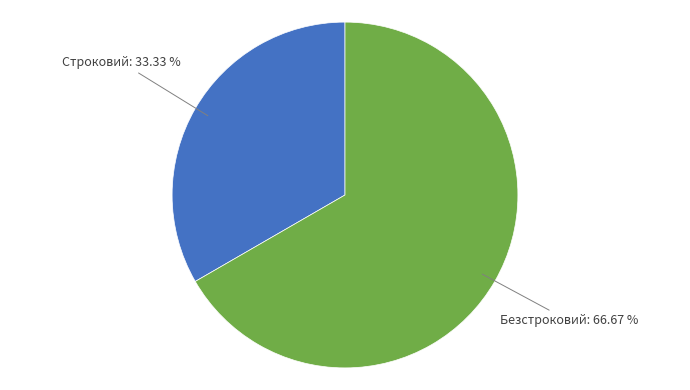

Does Строковий represent more than half of the total?

No